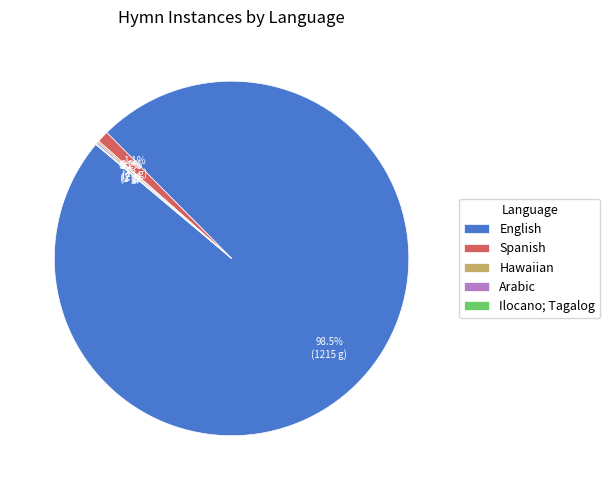

Does any single category account for the majority?

Yes